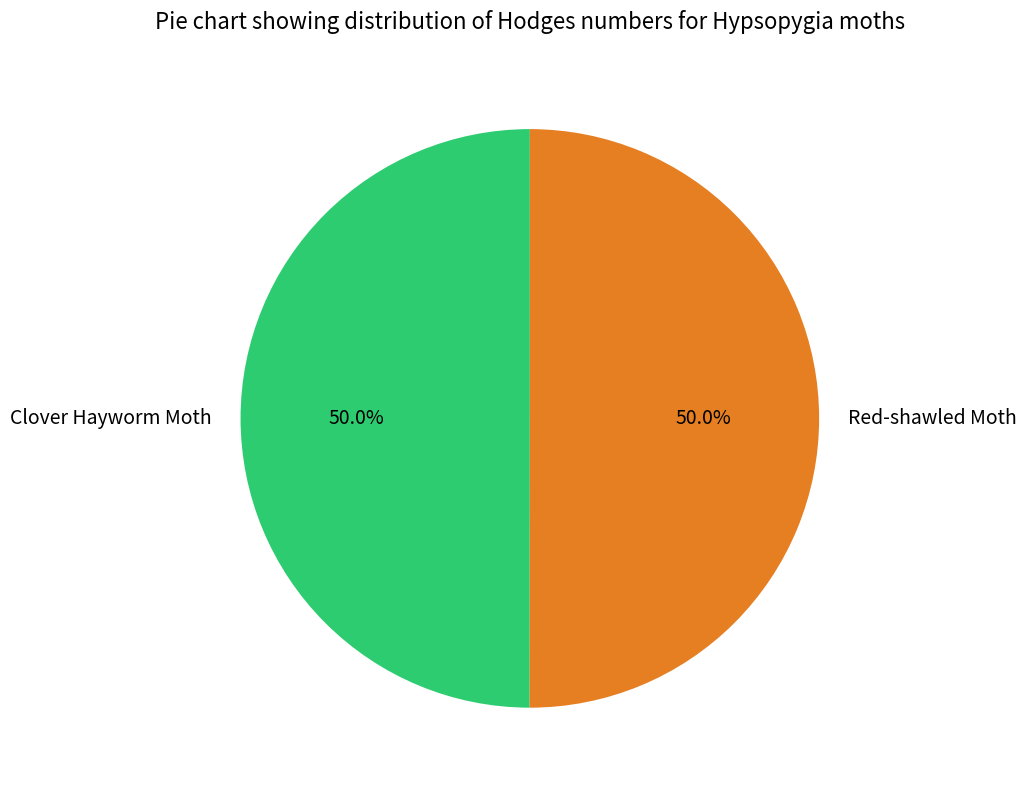

What percentage is NOT represented by Red-shawled Moth?

50.0%